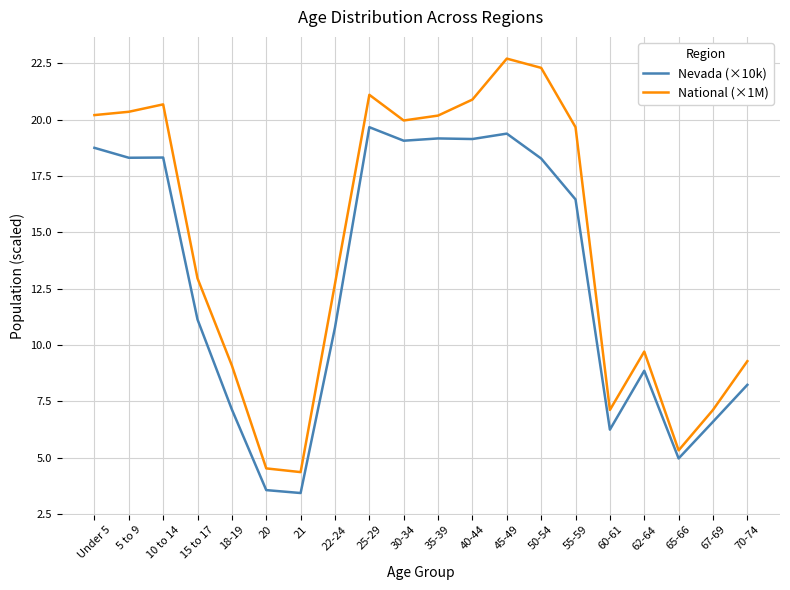

The Nevada (×10k) series shows 28.5 at 35-39. True or false?

False